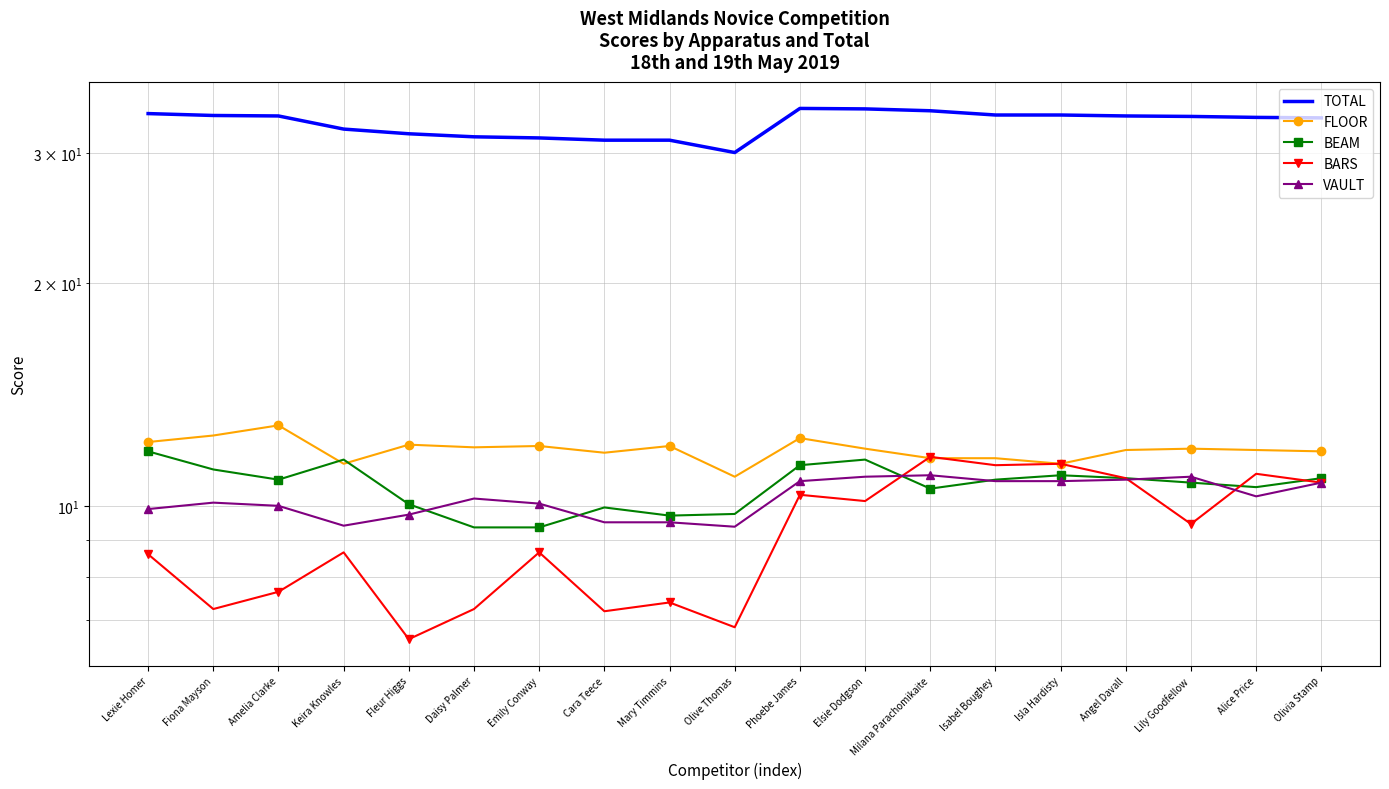

Where is the first local maximum for TOTAL?

Phoebe James